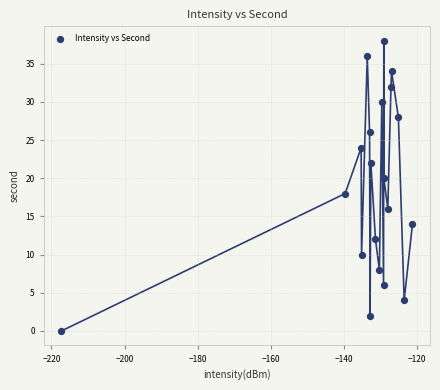

What is the range of Y values (max minus min)?

38